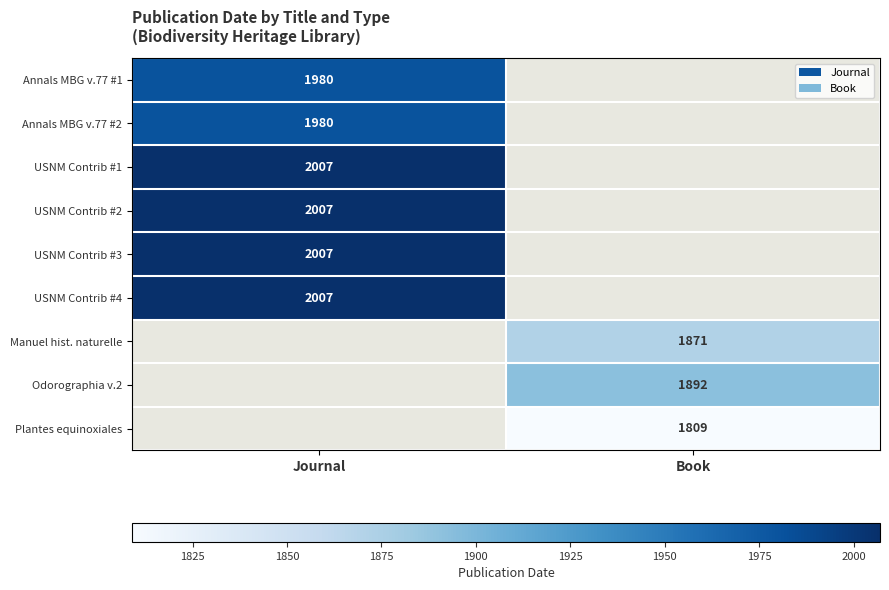

The USNM Contrib #2 series shows 2007 at Journal. True or false?

True